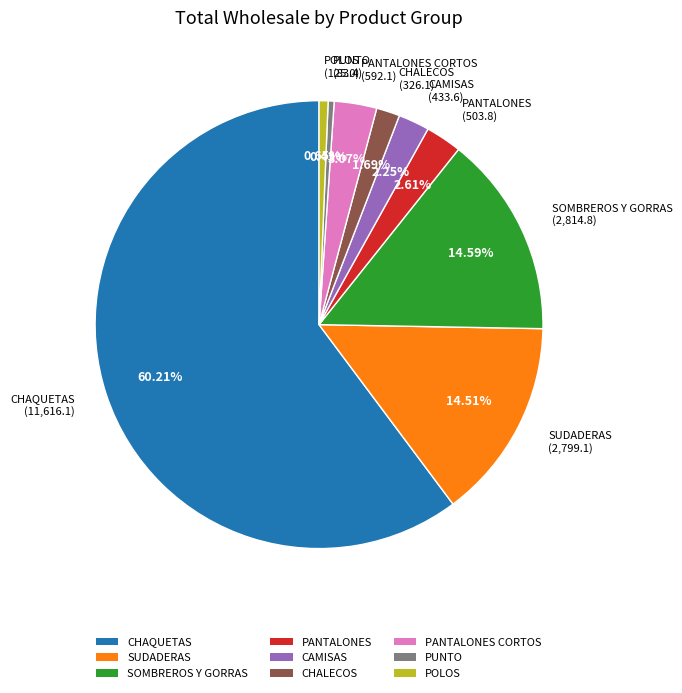

Does any single category account for the majority?

Yes